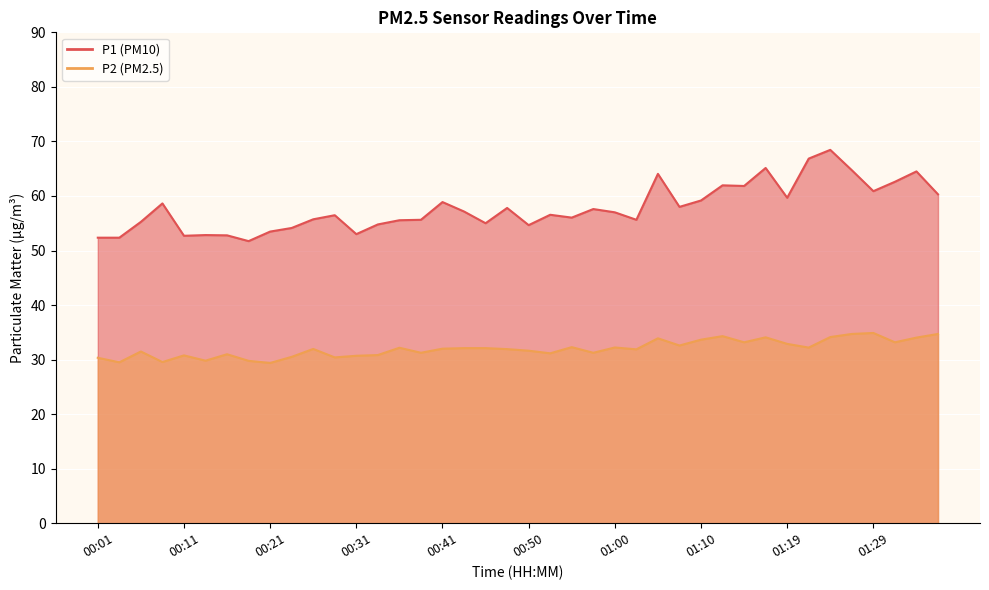

What is the label of the 18th point from the right?

00:55